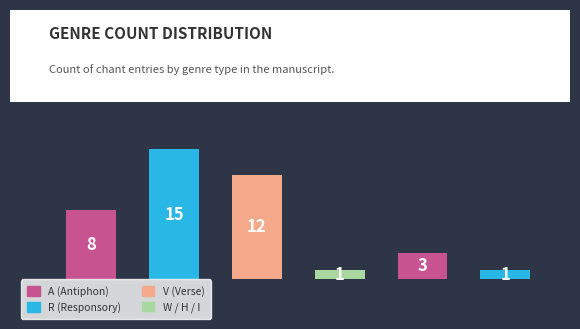

How many categories are shown in the chart?

6